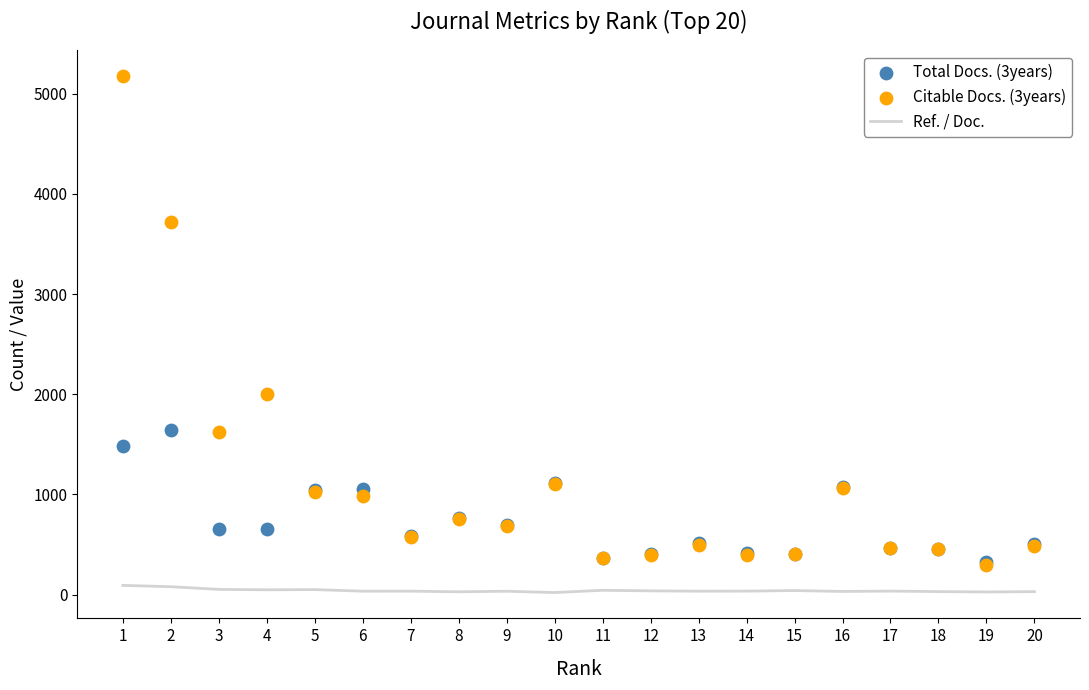

At which category is the sum across all series the highest?

1